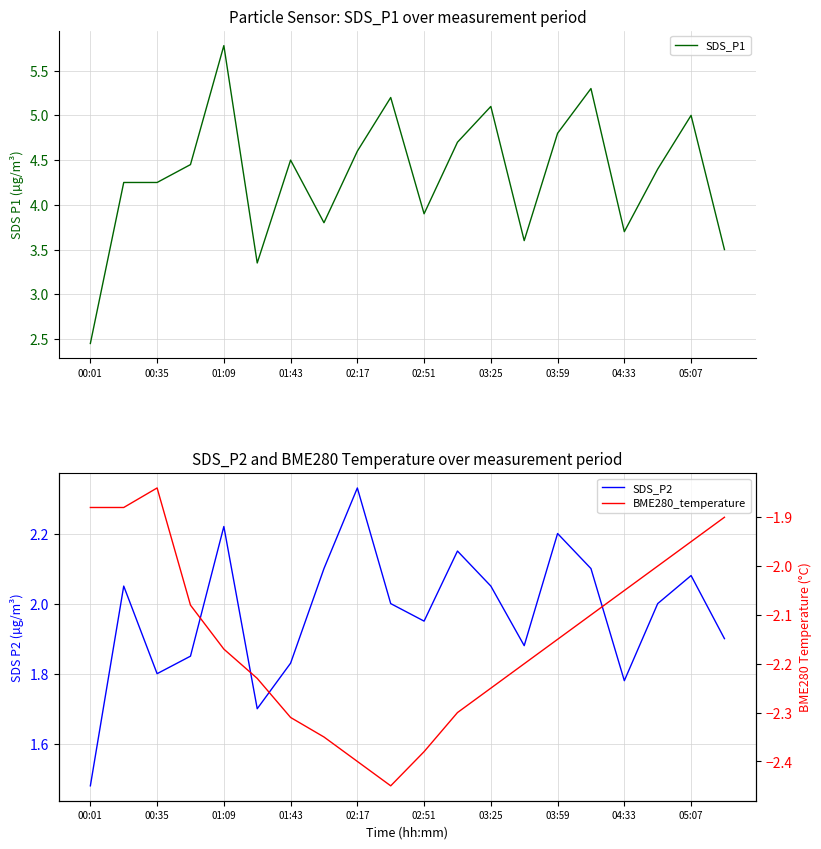

Where is SDS_P1 nearest to the value 4?

02:51